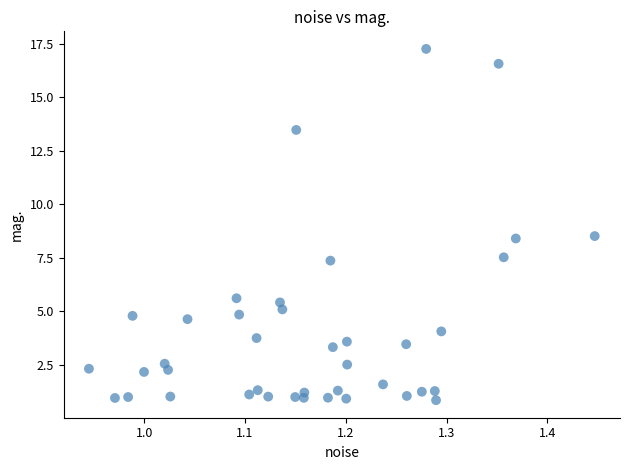

What is the range of Y values (max minus min)?

16.4